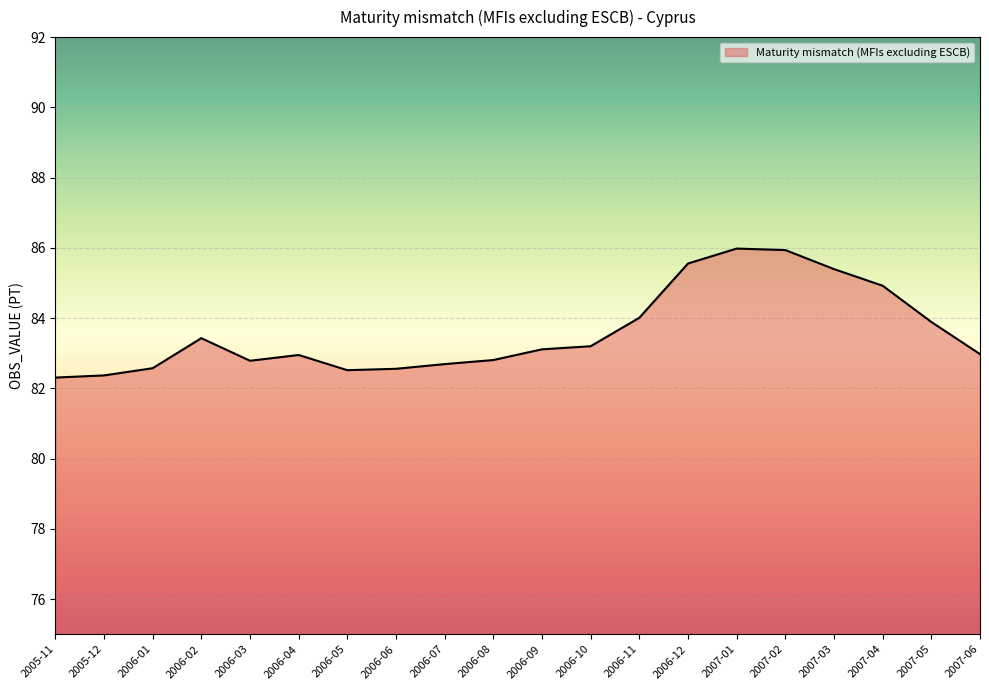

What is the change in value from 2006-02 to 2006-08?

-0.6